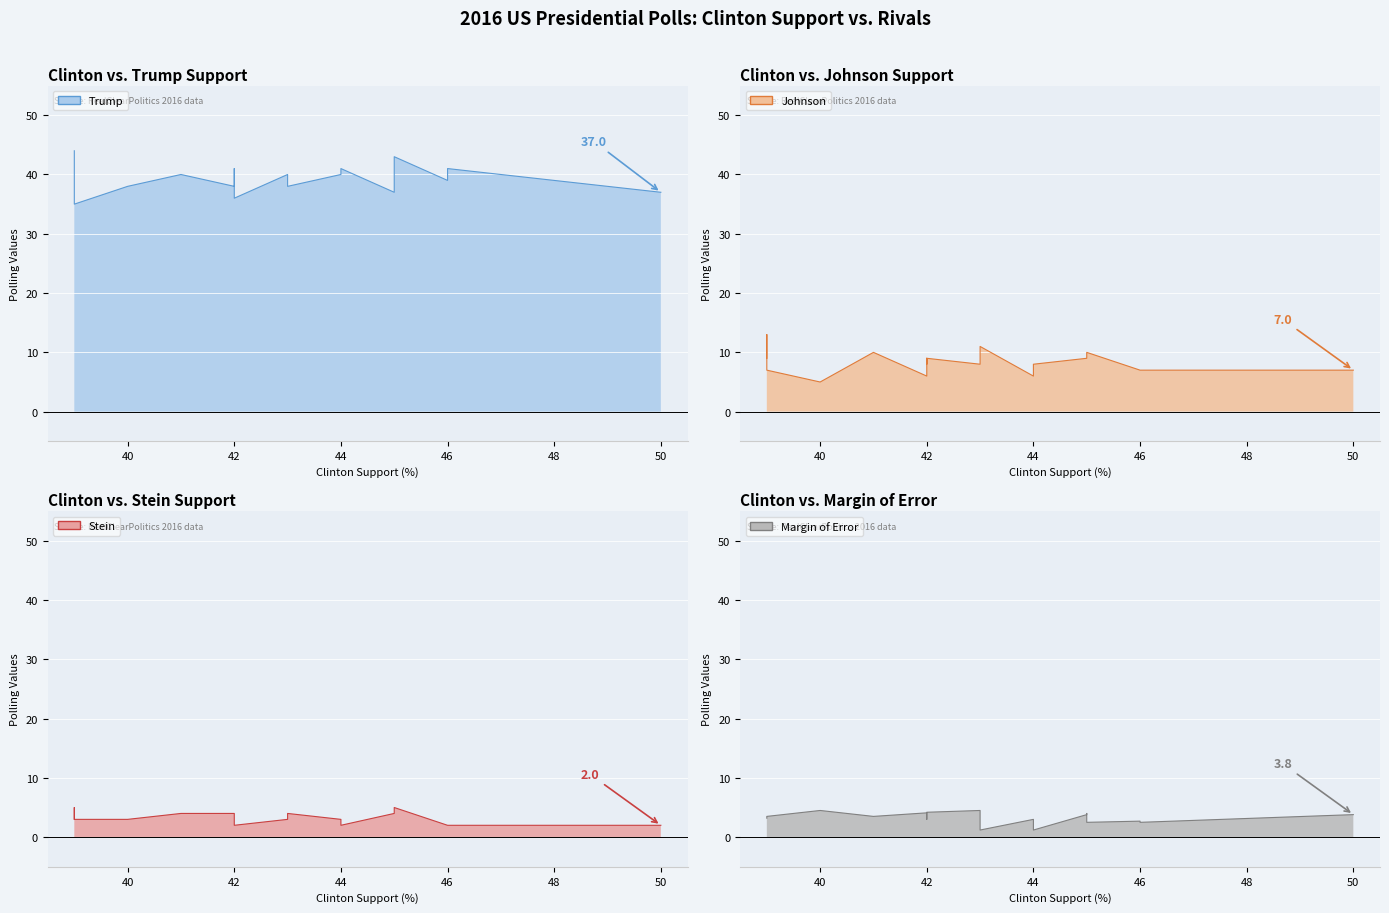

At which category does the chart reach its peak across all series?

39